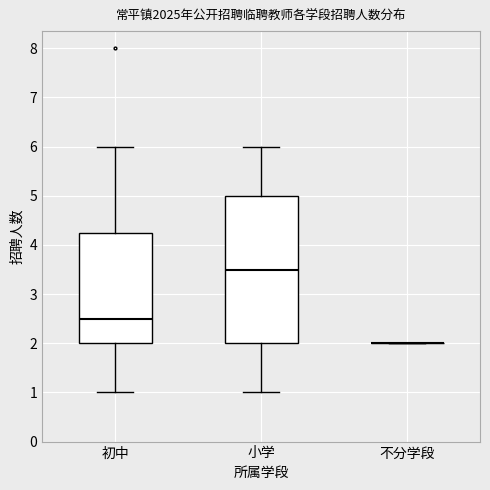

Reading left to right, transcribe this box plot: for each box, give where its median line is, the range the box spans, and where its two whiskers end, as read against the y-axis. The values are not printed on the chart, so give them approximately, as read against the axis.

初中: median 2.5, box 2.0 to 4.3, whiskers 1.0 to 6.0
小学: median 3.5, box 2.0 to 5.0, whiskers 1.0 to 6.0
不分学段: box collapsed to a line at 2.0, whiskers 2.0 to 2.0